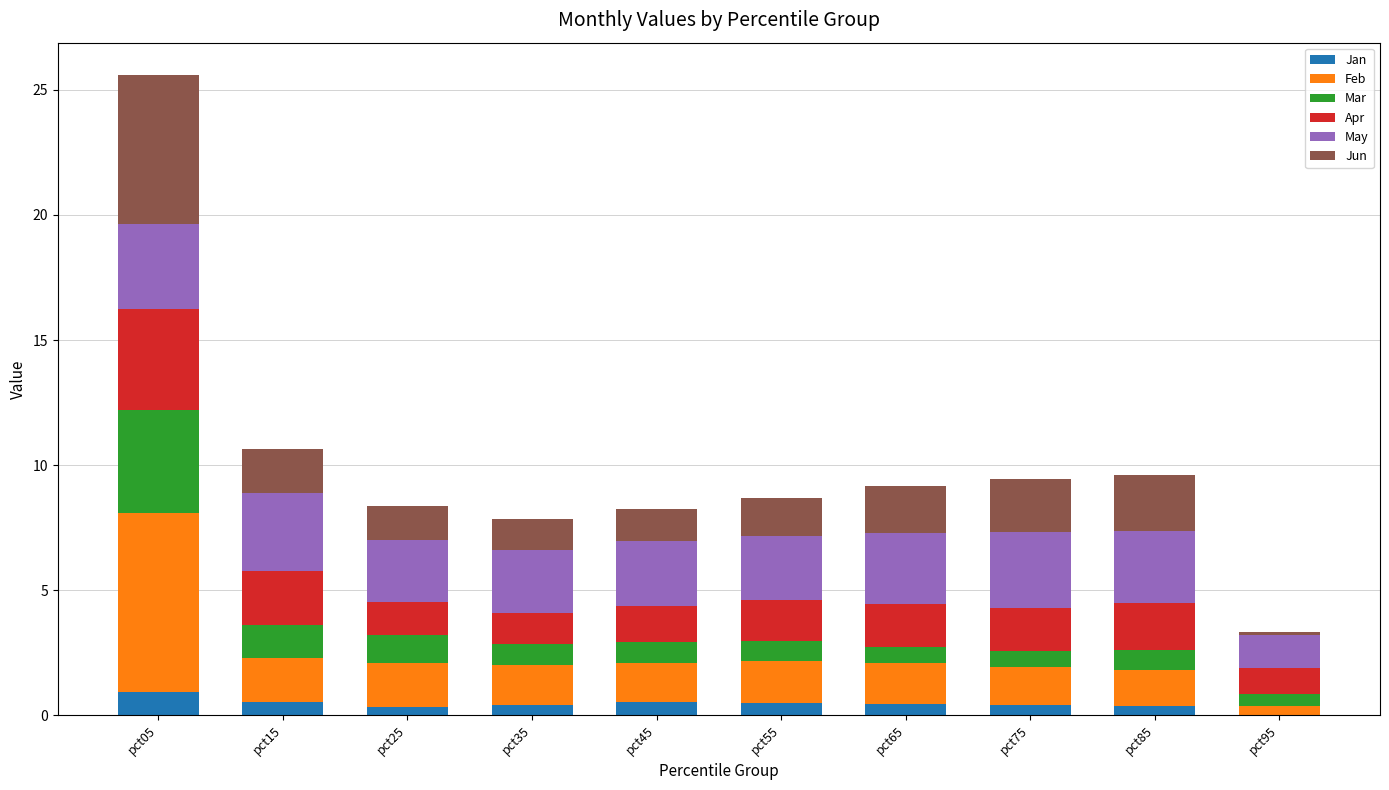

Are the bars grouped side by side (vs. stacked)?

No